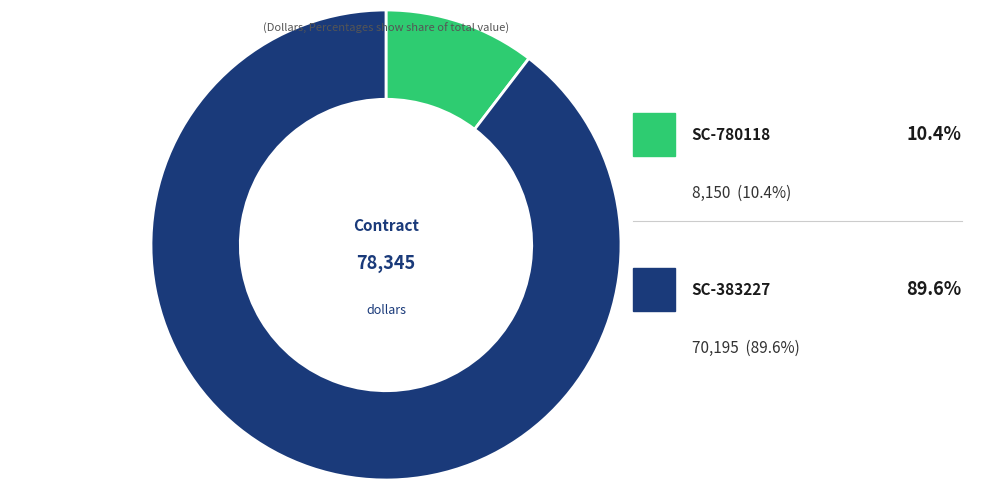

Approximately how many times larger is the value at SC-780118 compared to SC-383227?

0.1